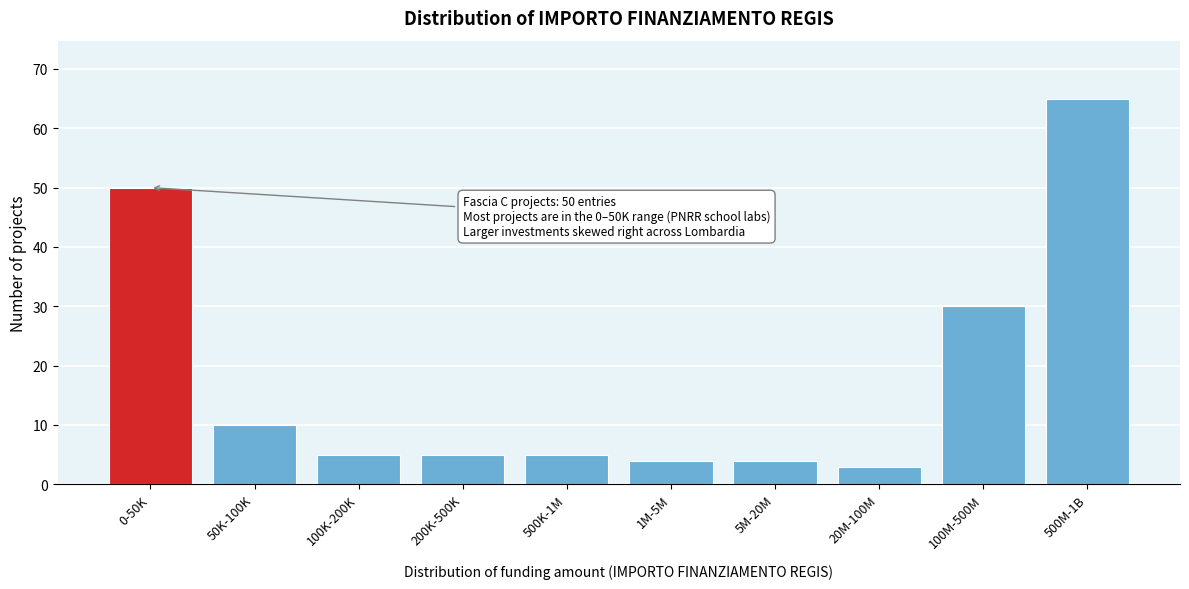

Reading right to left, what are all the values shown in this chart?

65	30	3	4	4	5	5	5	10	50